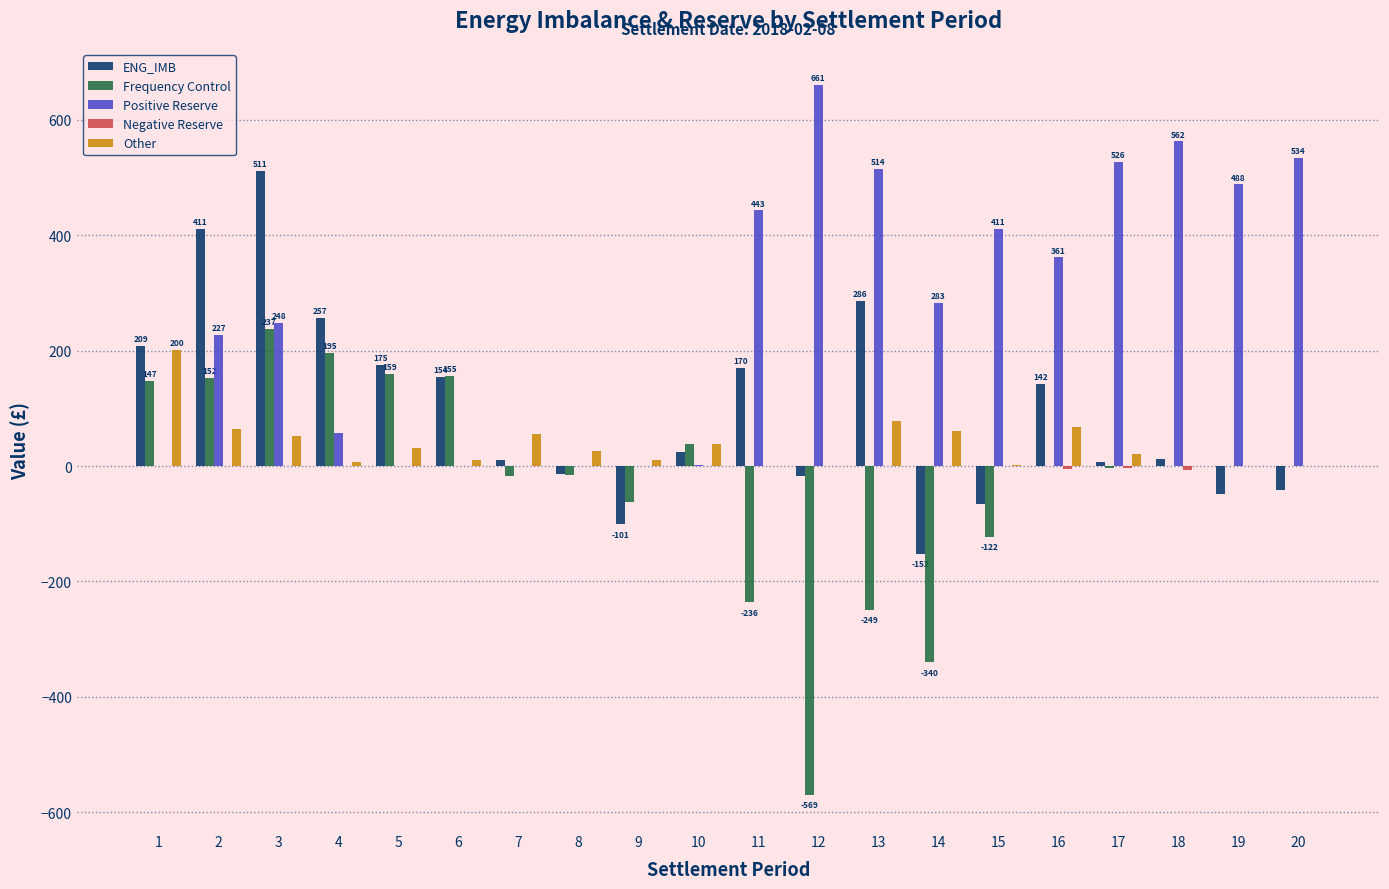

Between 4 and 20, which series saw the biggest shift?

Positive Reserve